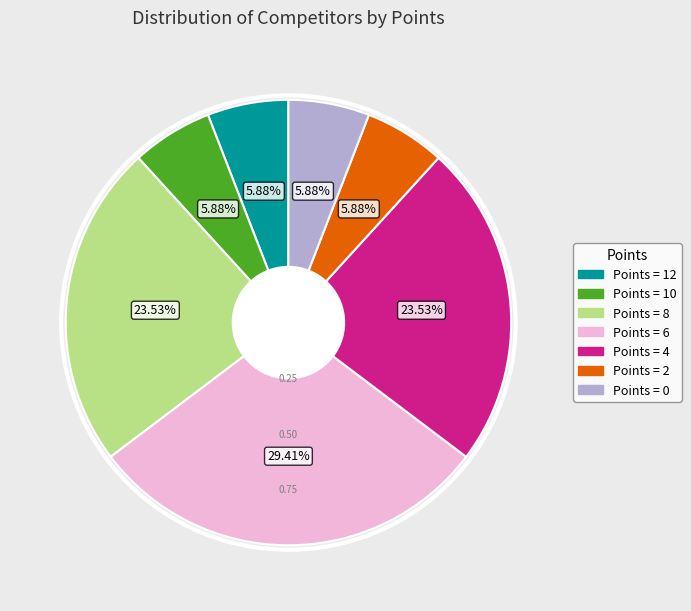

Do Points = 8 and Points = 0 together represent more than half of the pie?

No